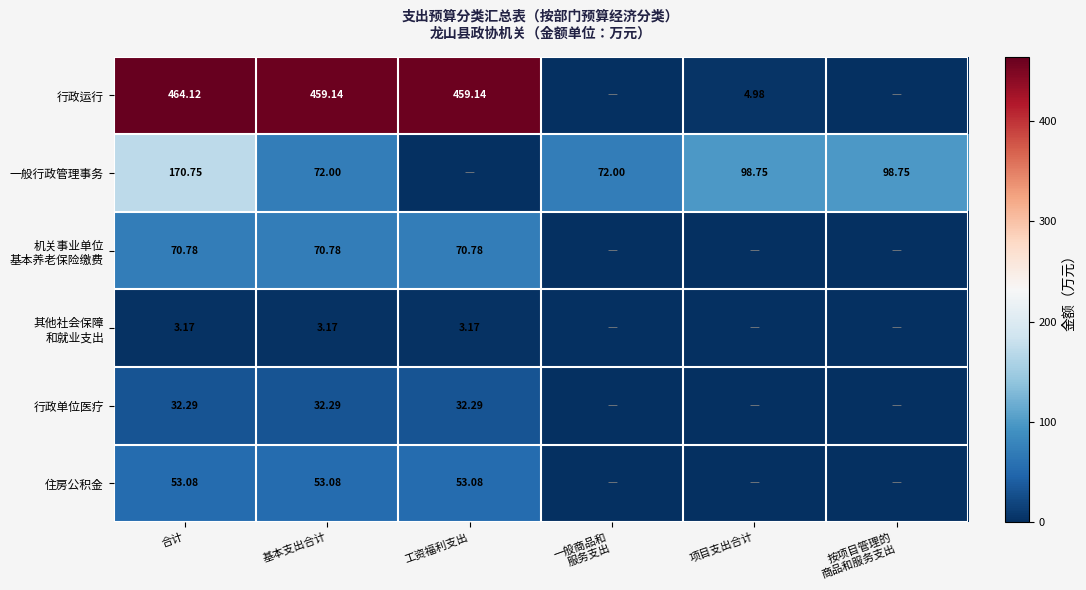

Is the value of 一般行政管理事务 at 合计 greater than the value of 行政运行 at 合计?

No